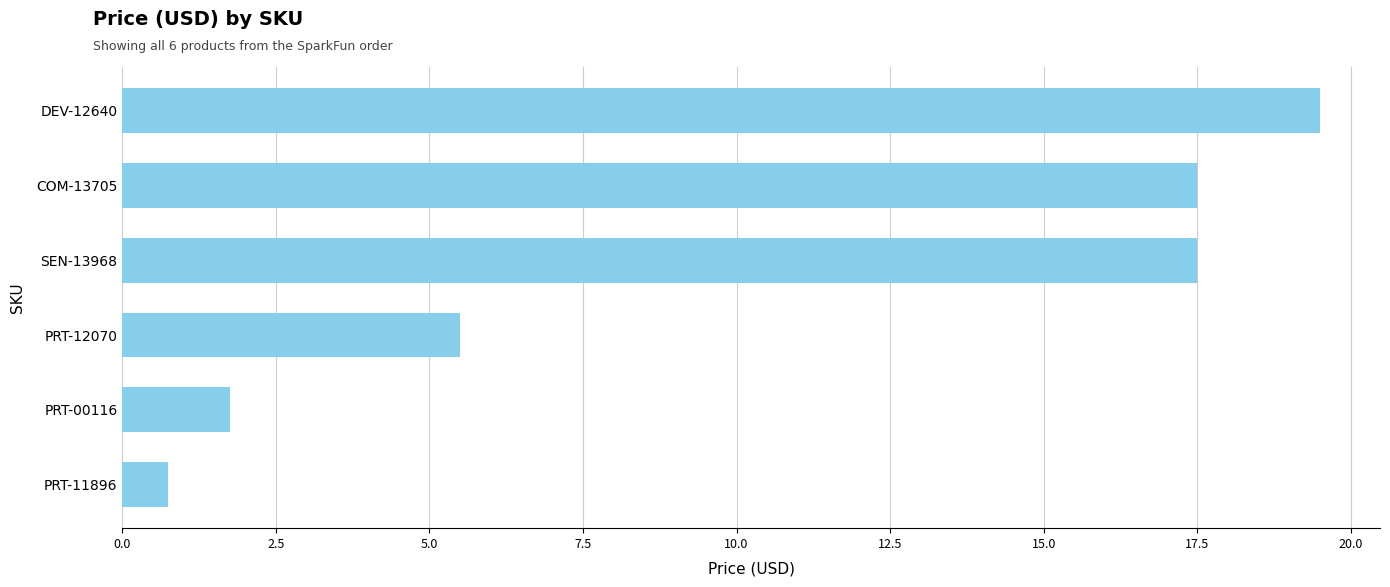

Where is the data nearest to the value 10?

PRT-12070